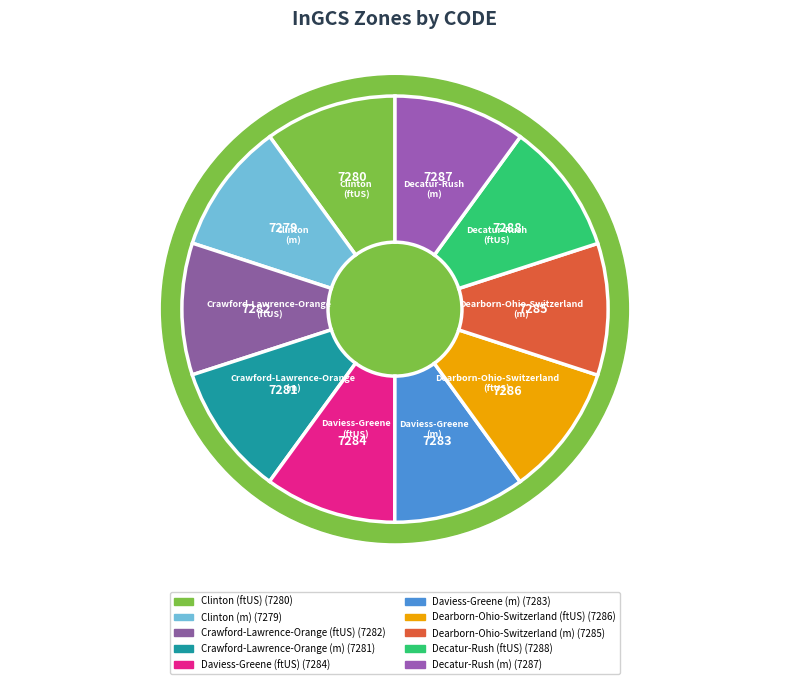

Combined, what portion of the pie is Clinton (ftUS) and Daviess-Greene (m)?

20.0%